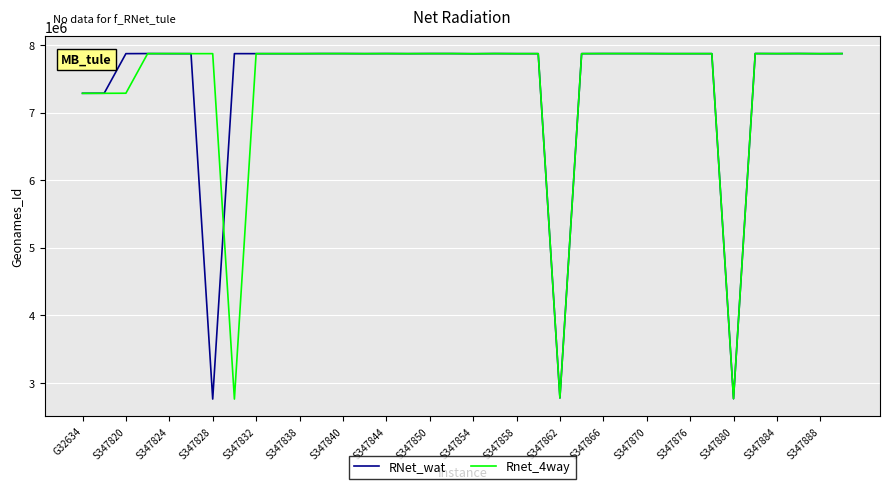

What is the minimum value for Rnet_4way?

2761415